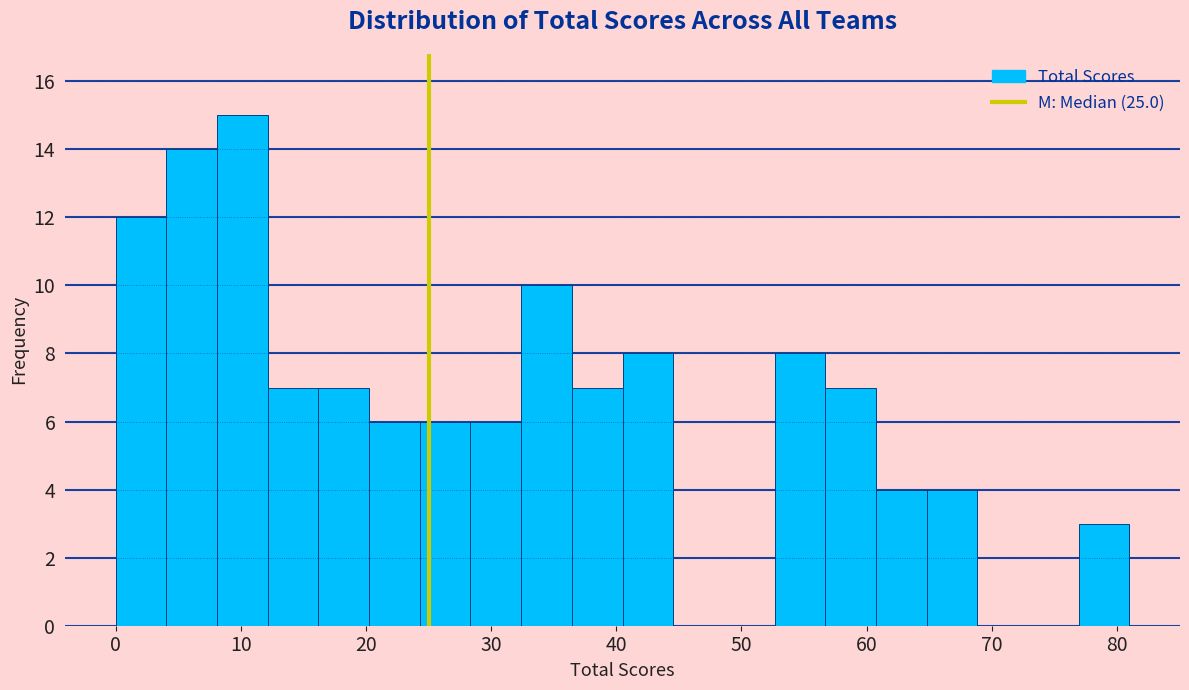

Reading left to right, list every bar in this chart as the range it spans on the x-axis followed by its height. Neither the bar edges nor the heights are printed on the chart, so give them approximately, as read against the axes.

0 to 4: 12
4 to 8: 14
8 to 12: 15
12 to 16: 7
16 to 20: 7
20 to 24: 6
24 to 28: 6
28 to 32: 6
32 to 36: 10
36 to 41: 7
41 to 45: 8
45 to 49: 0
49 to 53: 0
53 to 57: 8
57 to 61: 7
61 to 65: 4
65 to 69: 4
69 to 73: 0
73 to 77: 0
77 to 81: 3